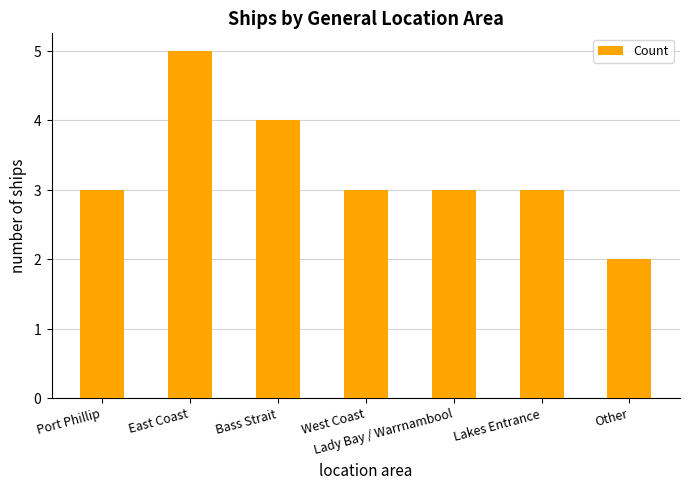

What is the value of the 6th bar from the left?

3